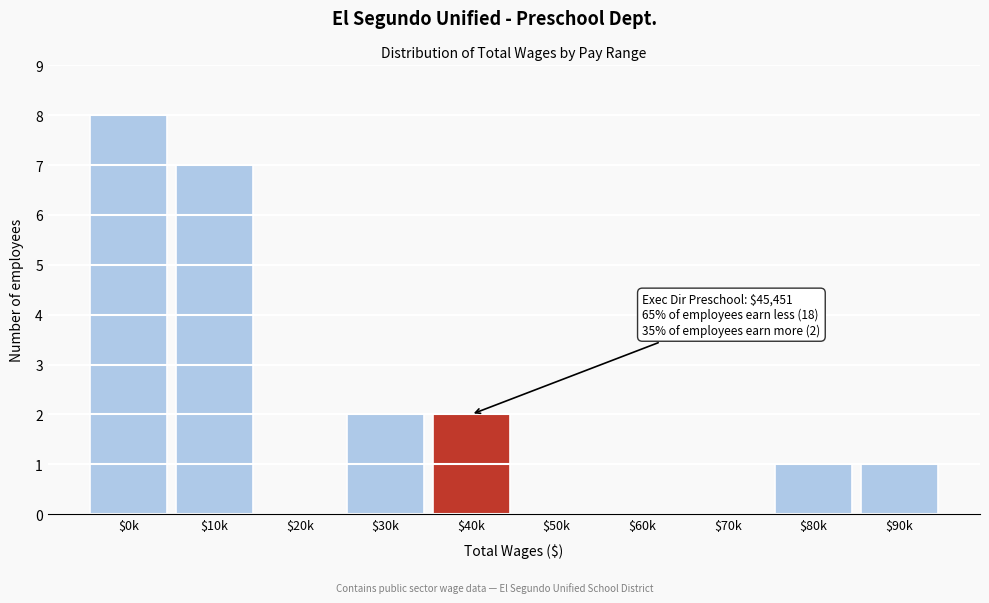

What value does the data have at $10k?

7